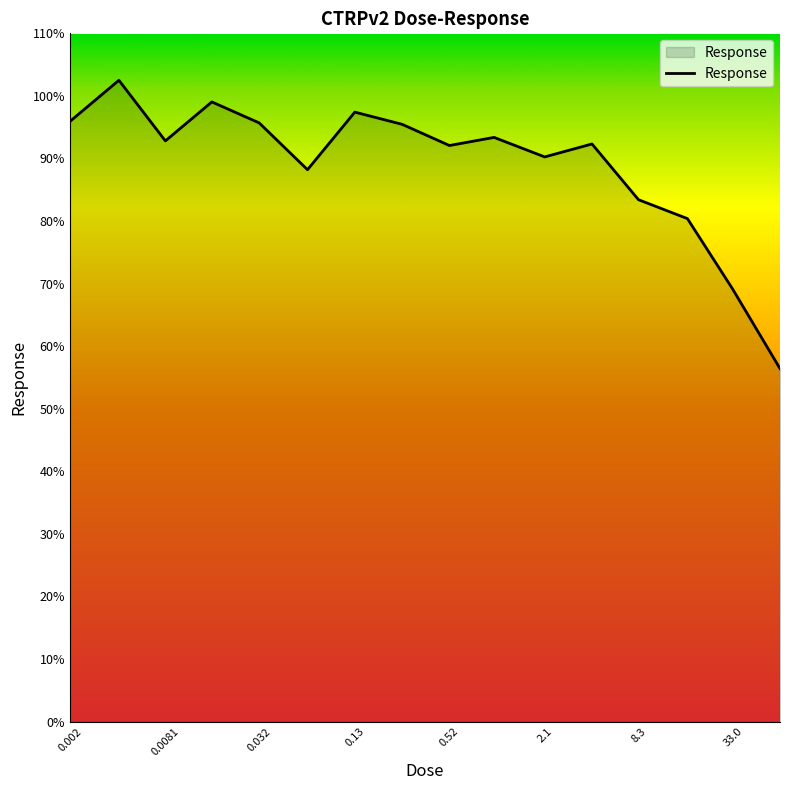

What is the difference between the maximum and minimum values?

46.1